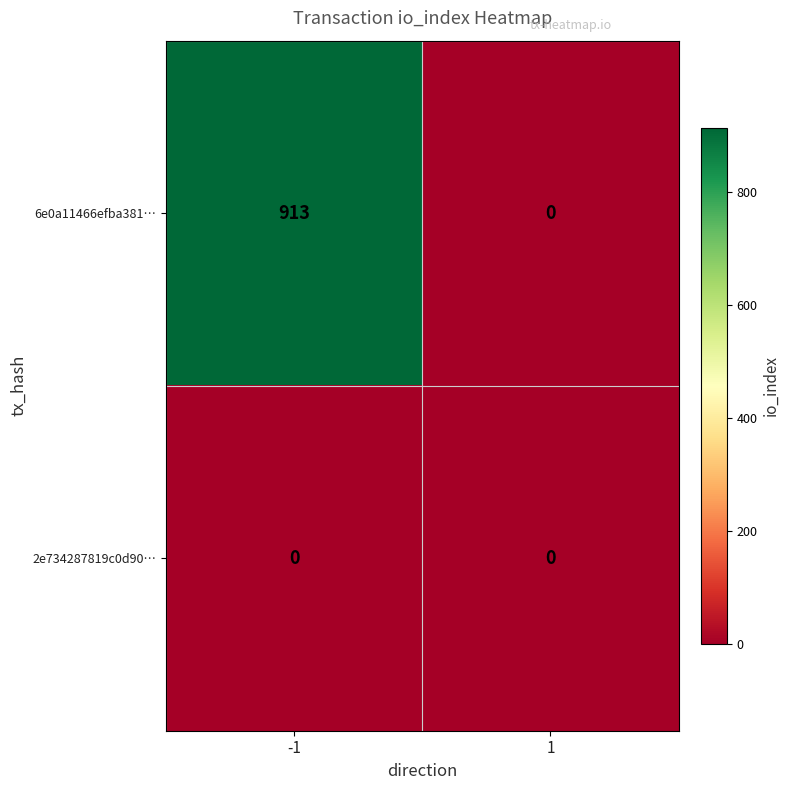

Reading left to right, extract all data points from this chart.

6e0a11466efba381…: -1=913	1=0
2e734287819c0d90…: -1=0	1=0